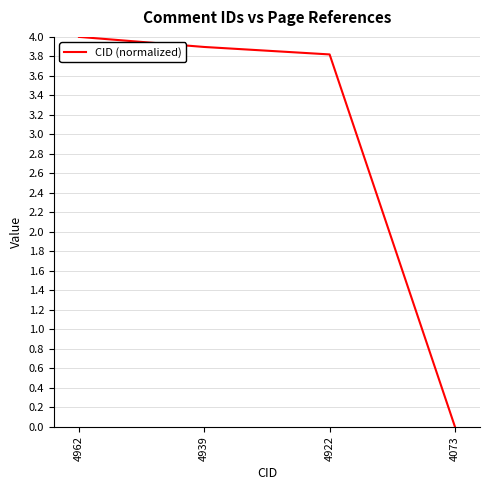

Between 4073 and 4939, which is larger?

4939